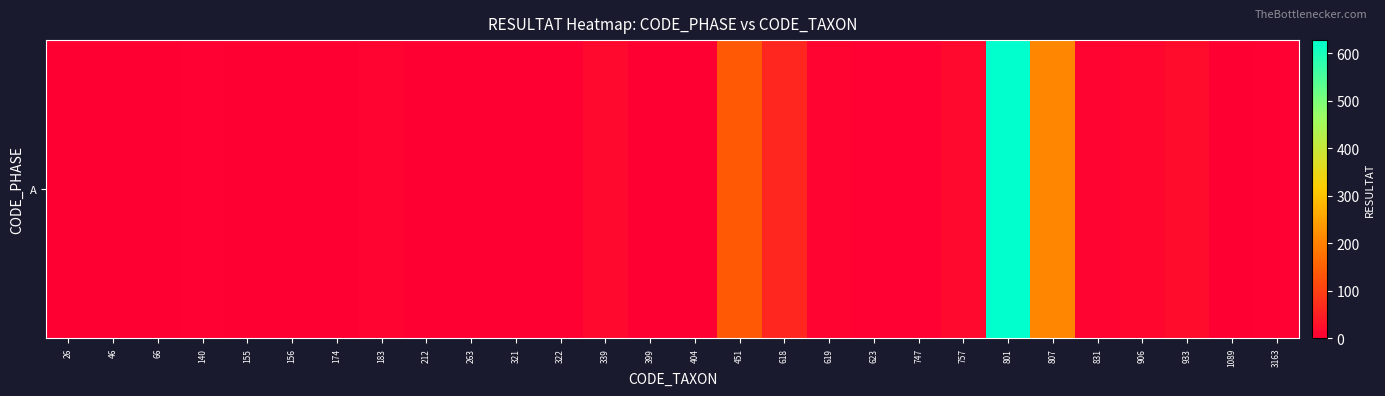

What is the difference between the second highest and minimum values?

208